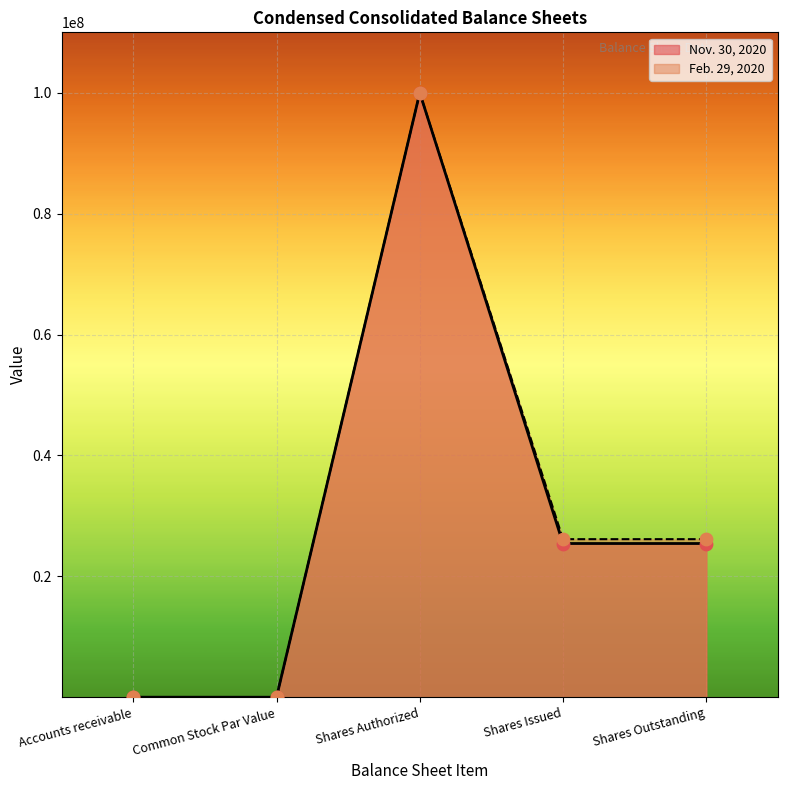

What are all the series names shown in the legend?

Nov. 30, 2020, Feb. 29, 2020